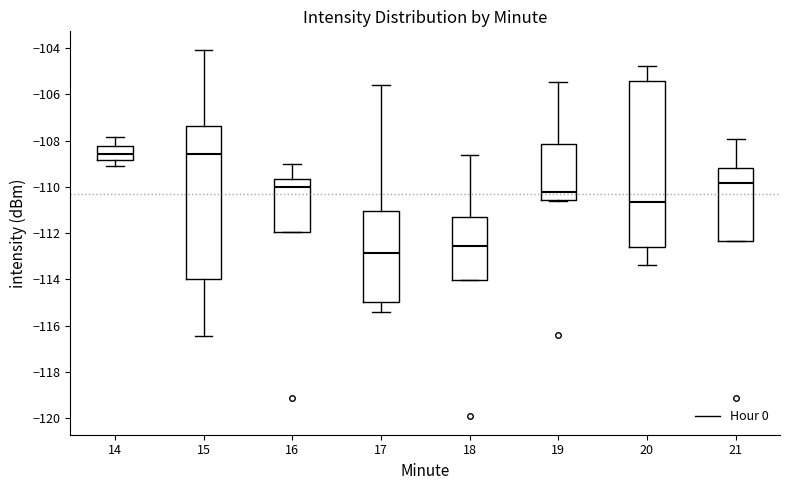

Which box is the tallest, from its lower edge to its upper edge?

20